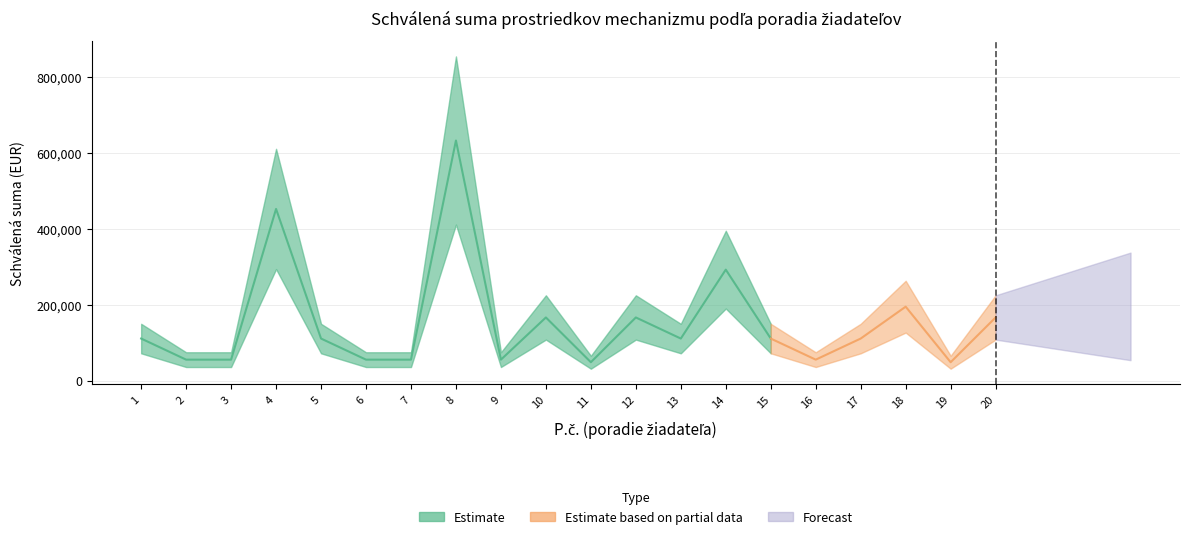

Read the Schválená suma value at 12.

166904.4